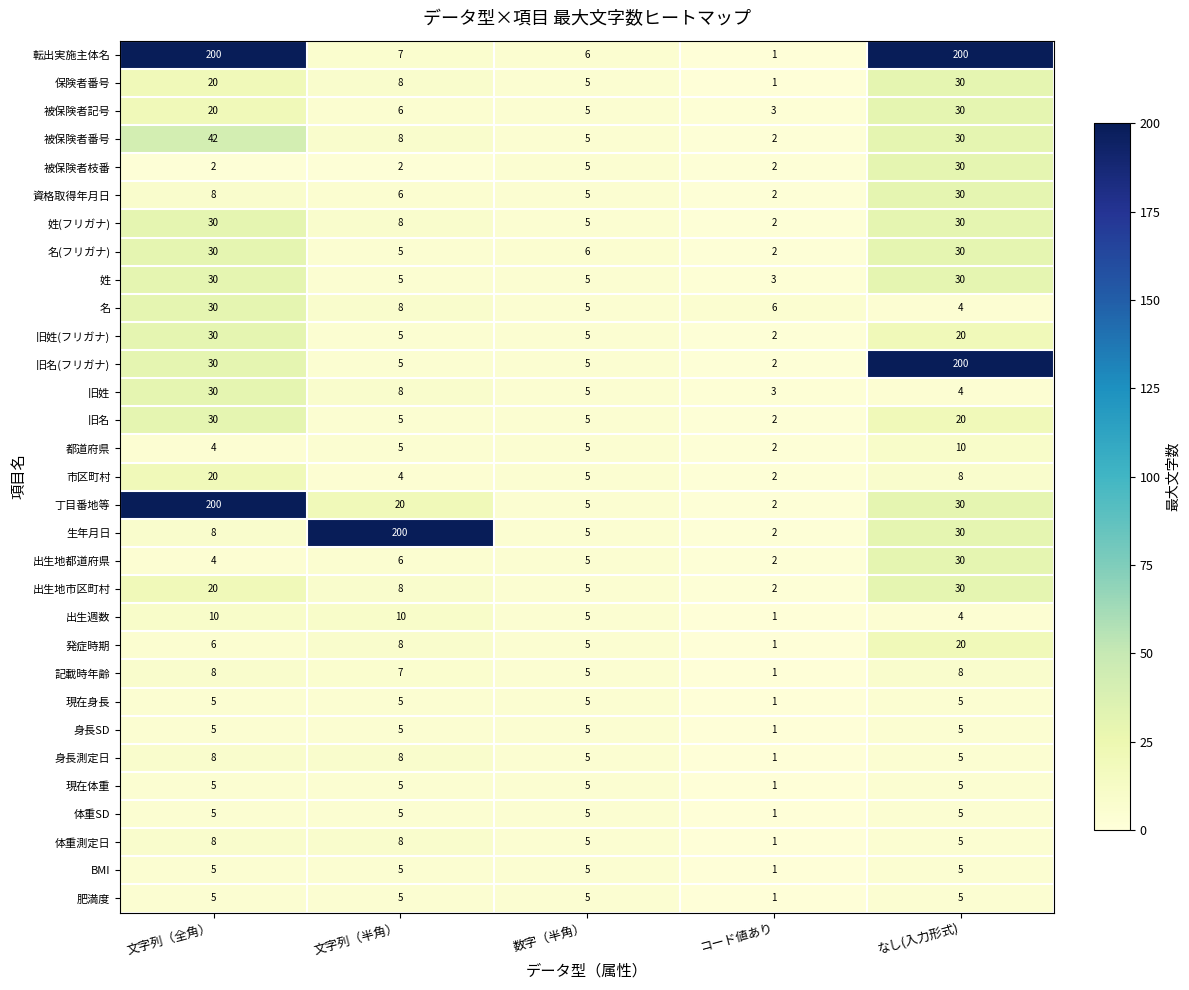

What is the maximum value for 姓(フリガナ)?

30